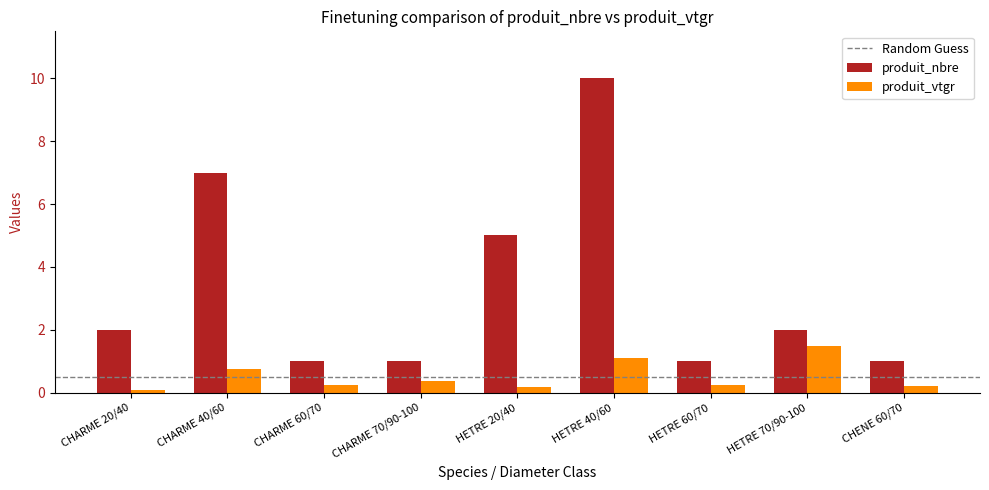

What is the average value of the produit_vtgr series?

0.5